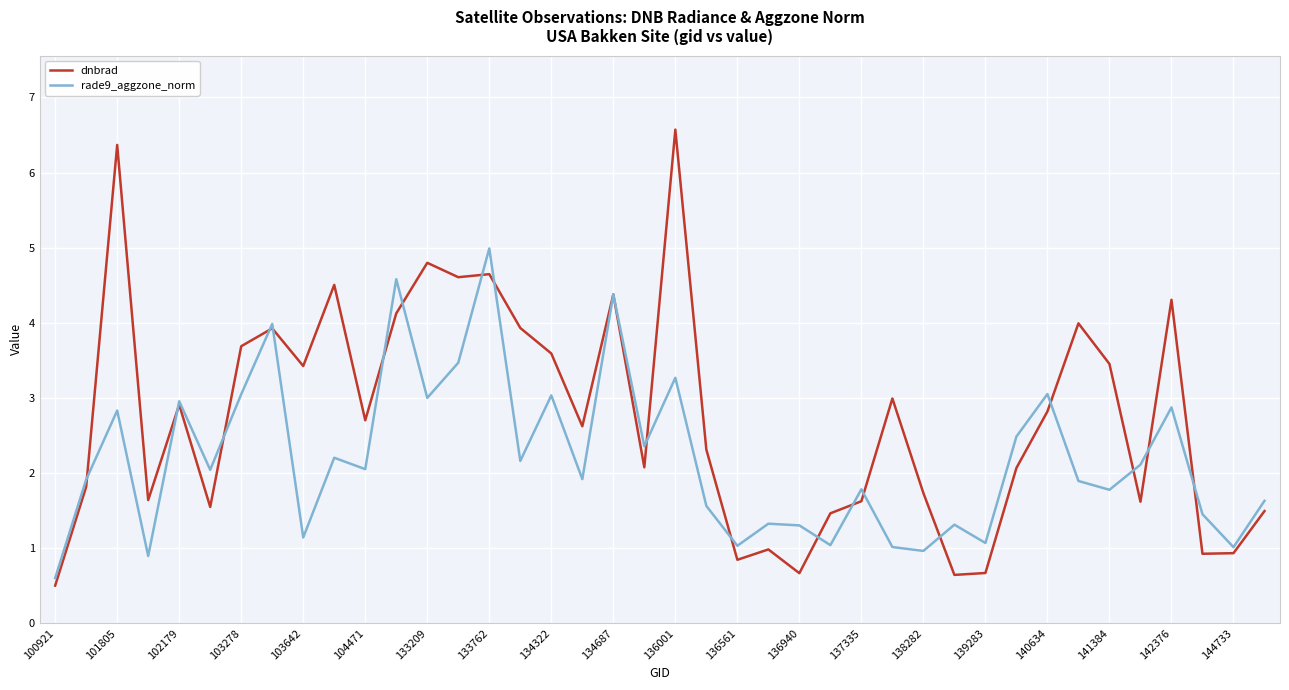

List the series in order of their peak value, highest first.

dnbrad, rade9_aggzone_norm